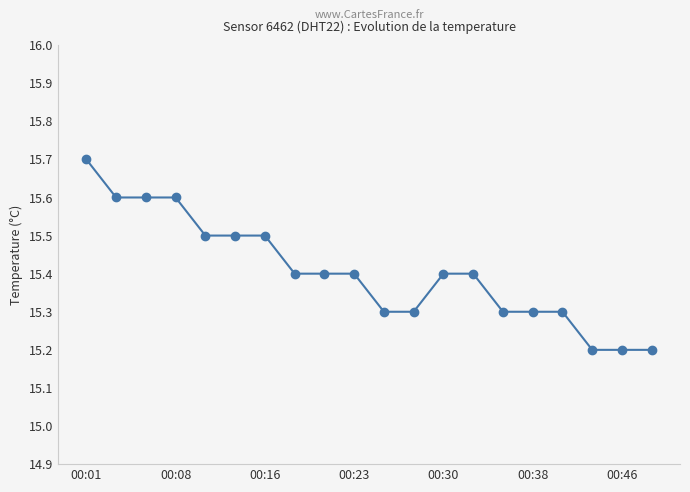

What is the value of the 12th point from the left?

15.3